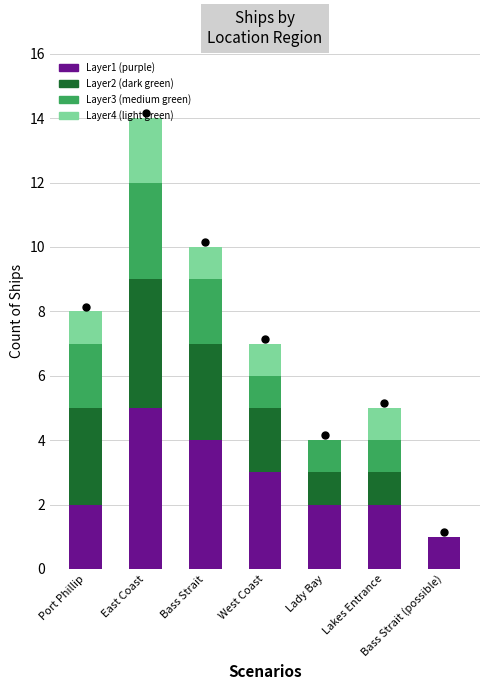

What is the sum of the Layer1 (purple) values at Lakes Entrance and Port Phillip?

4